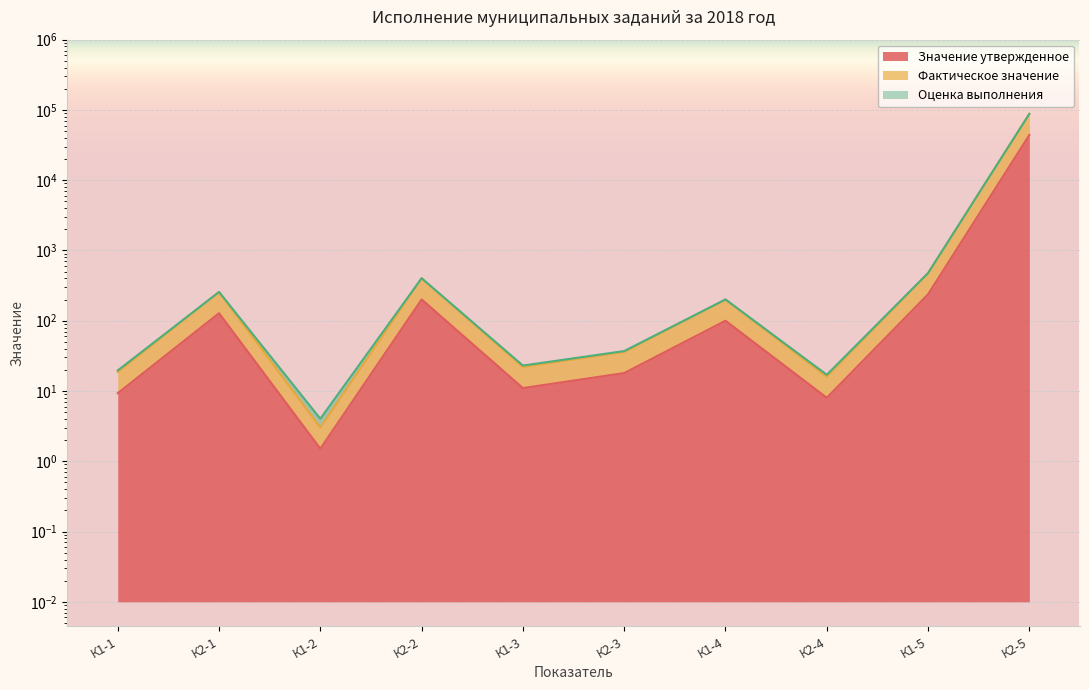

Between К1-2 and К2-2, which series saw the biggest shift?

Фактическое значение